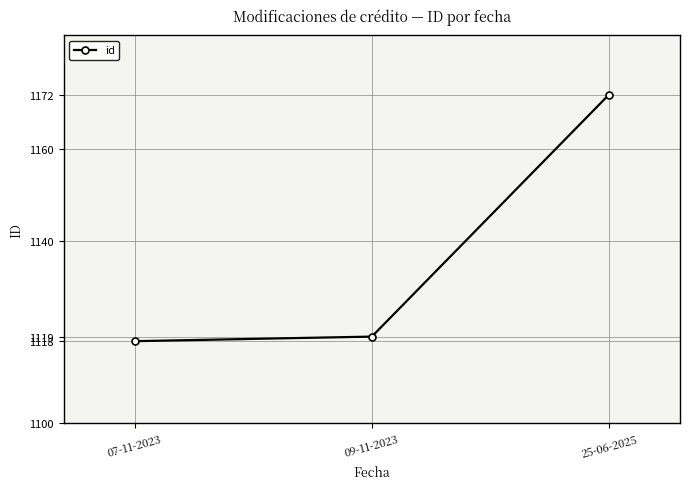

Does the chart have visible grid lines?

Yes